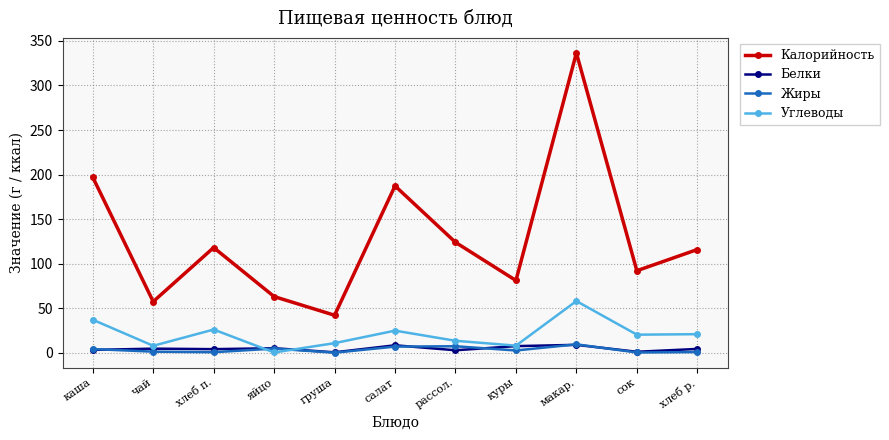

What is the value of the Калорийность point at the 2nd from the left?

57.3